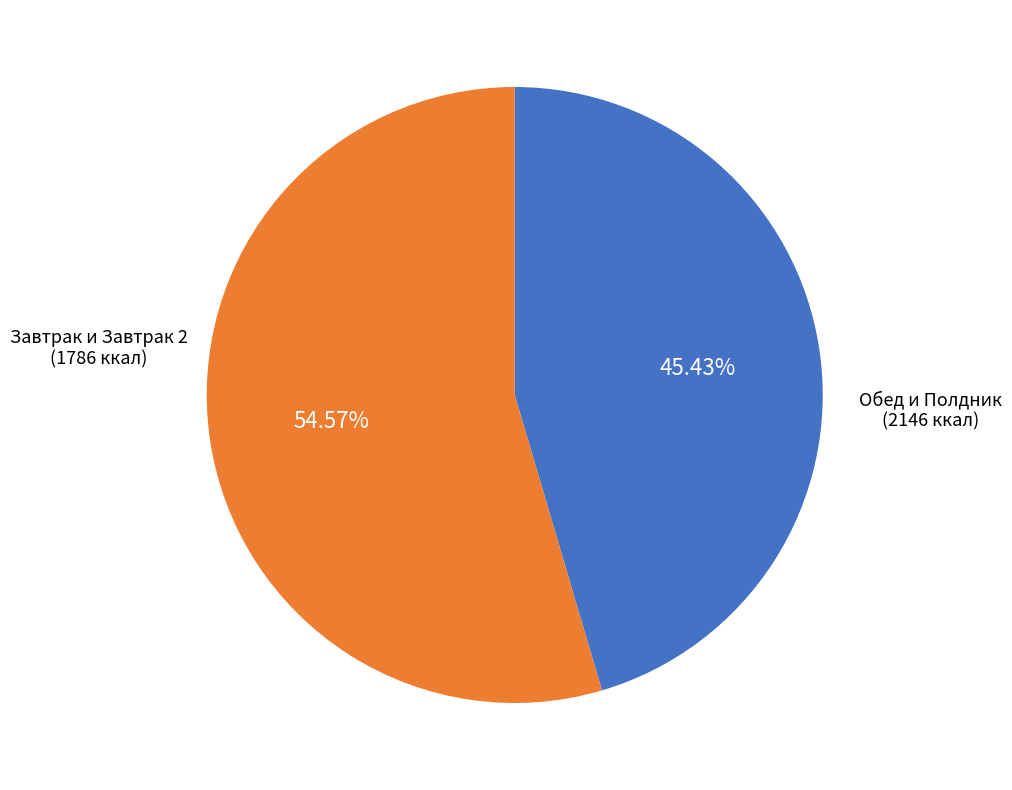

Is there any slice that represents more than half of the pie?

Yes